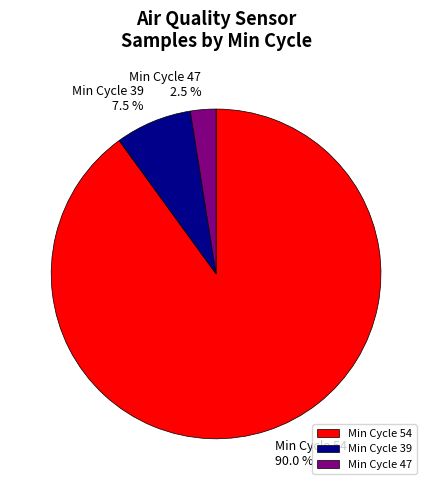

What is the largest slice in the pie chart?

Min Cycle 54